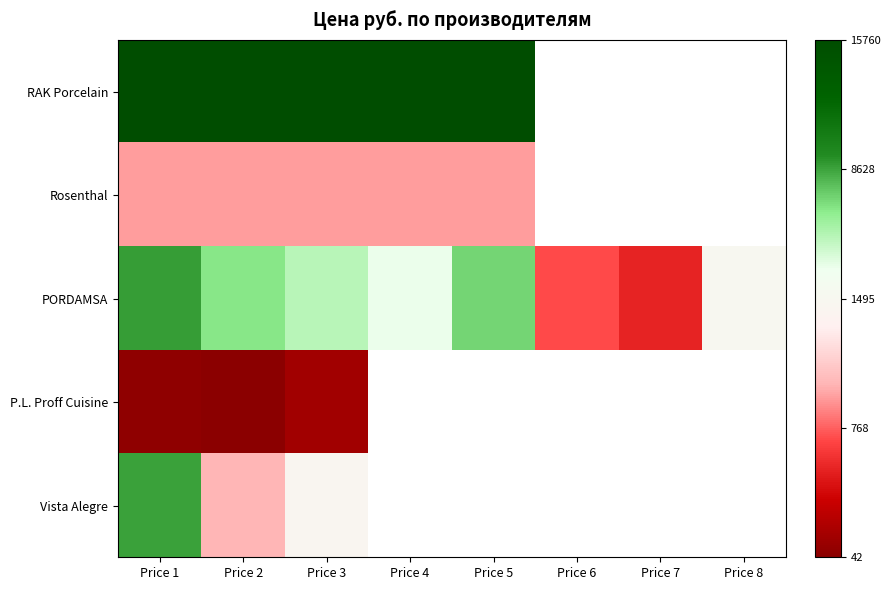

How many values in P.L. Proff Cuisine are above zero?

3